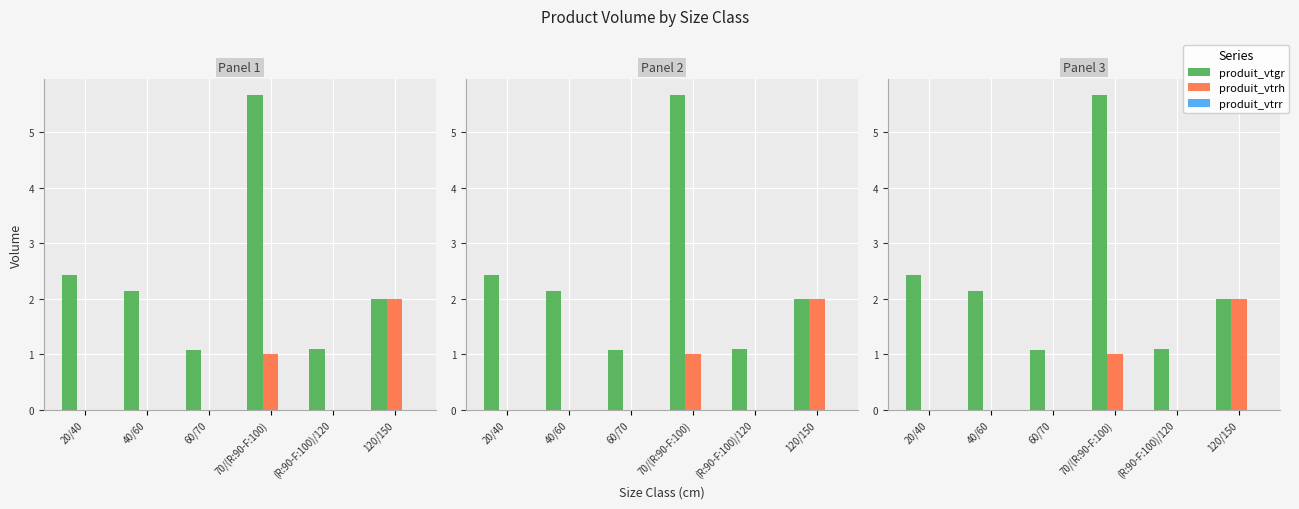

Are the bars grouped side by side (vs. stacked)?

Yes